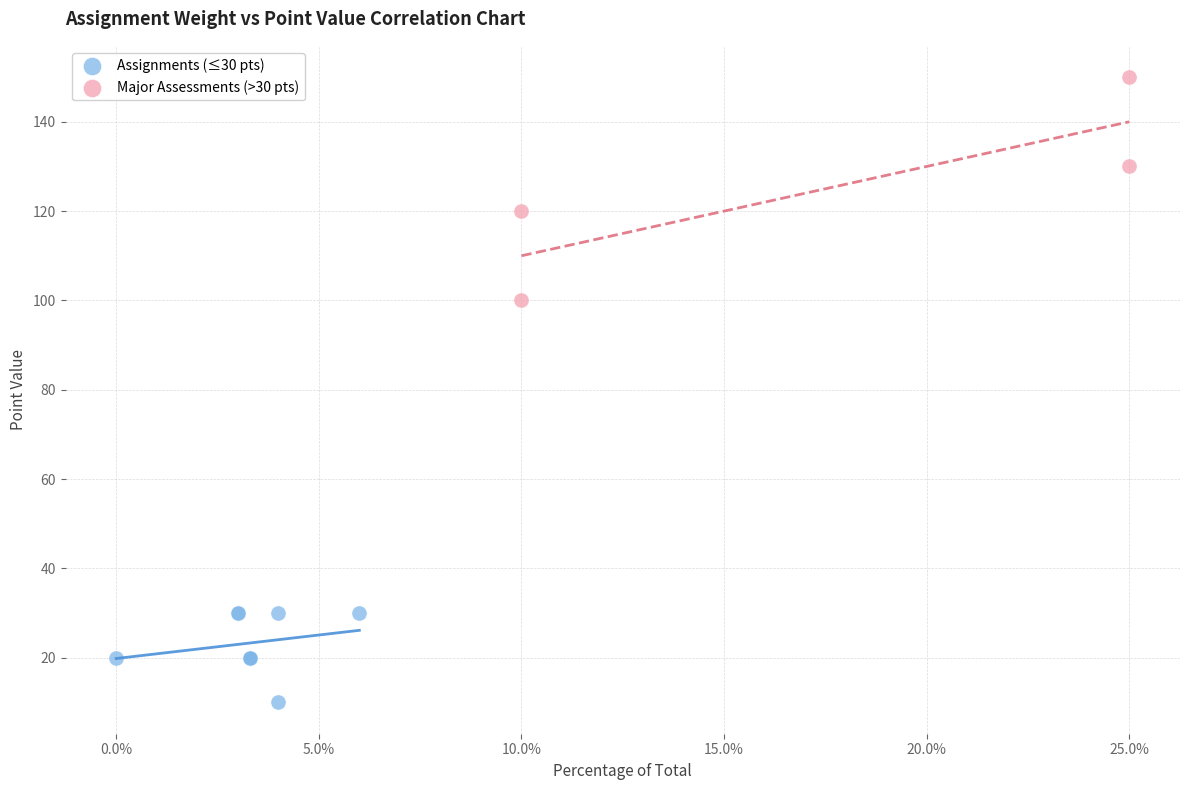

Which series contains the highest Y value?

Major Assessments (>30 pts)